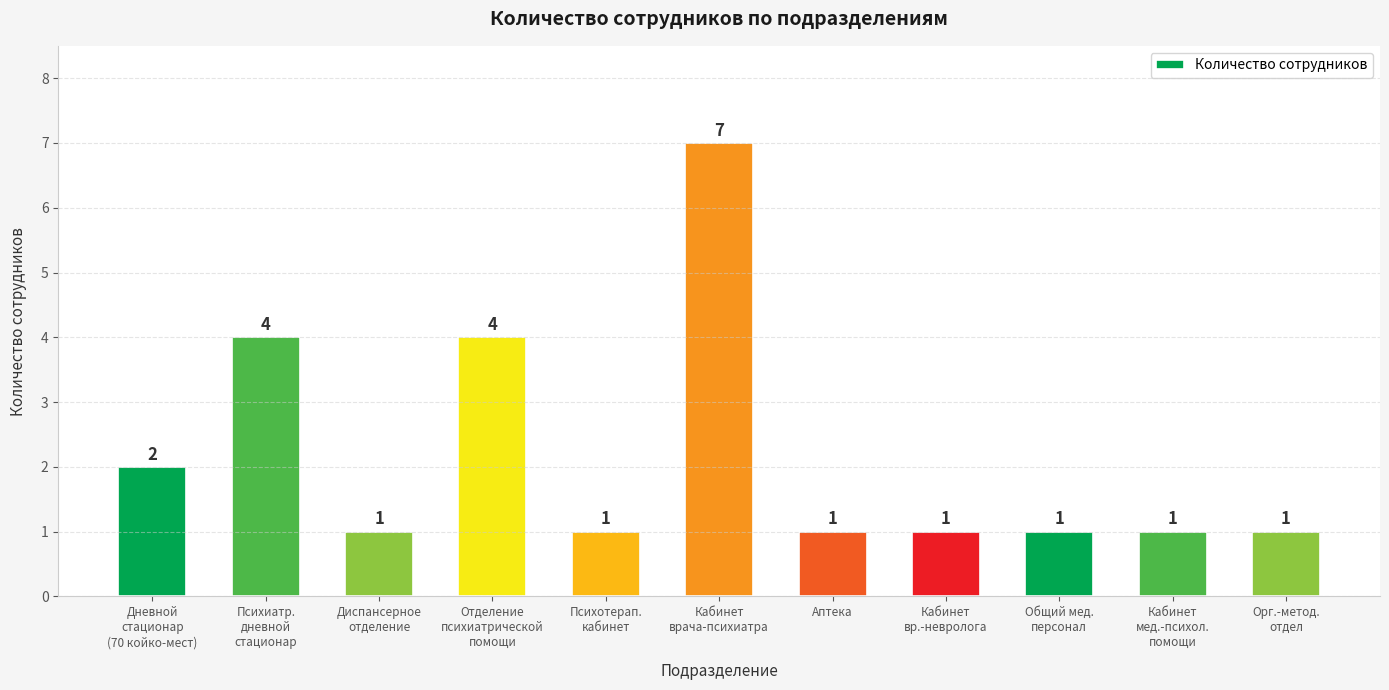

Read the value at Общий мед.
персонал.

1